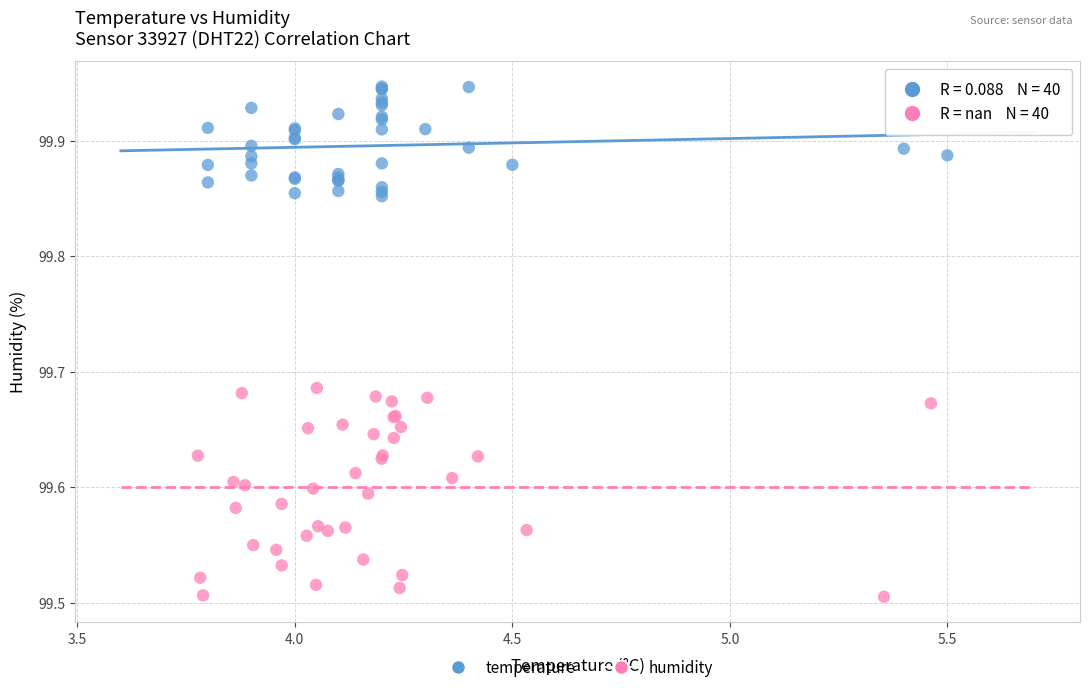

Which series contains the lowest Y value?

humidity